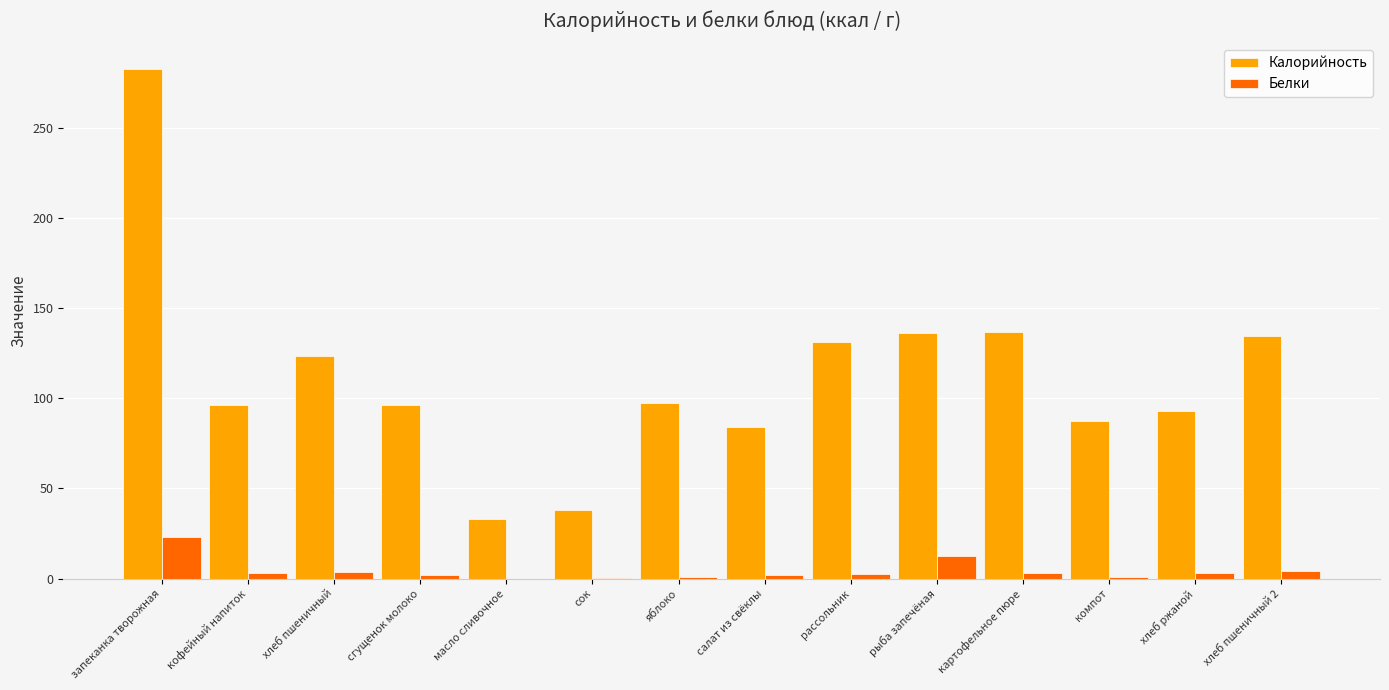

Between хлеб пшеничный and хлеб ржаной, which series saw the biggest shift?

Калорийность